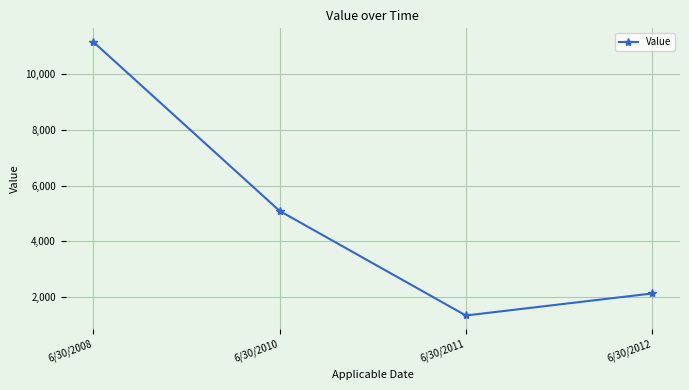

At which category does the chart reach its minimum across all series?

6/30/2011